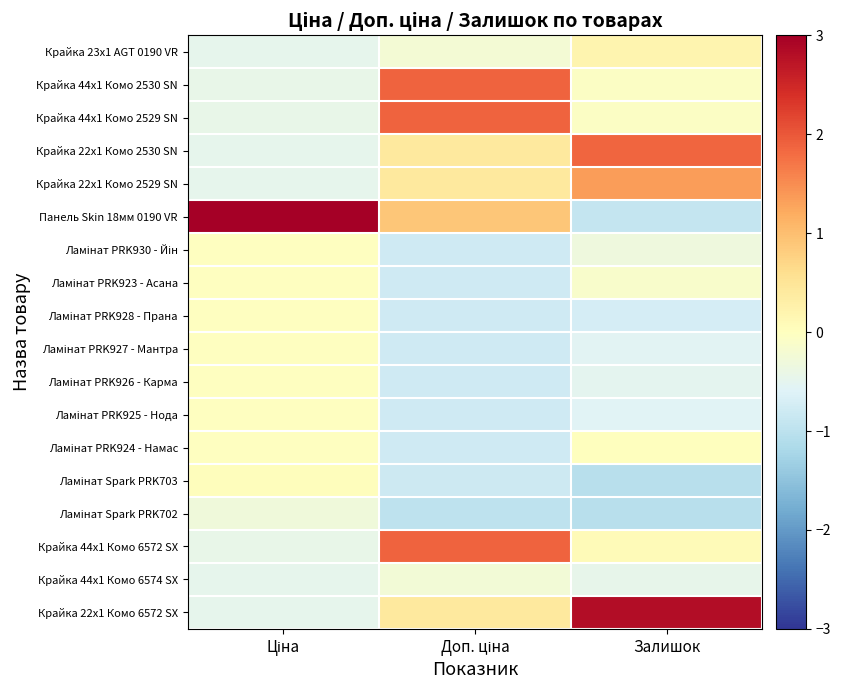

Between Залишок and Ціна, which is larger?

Залишок